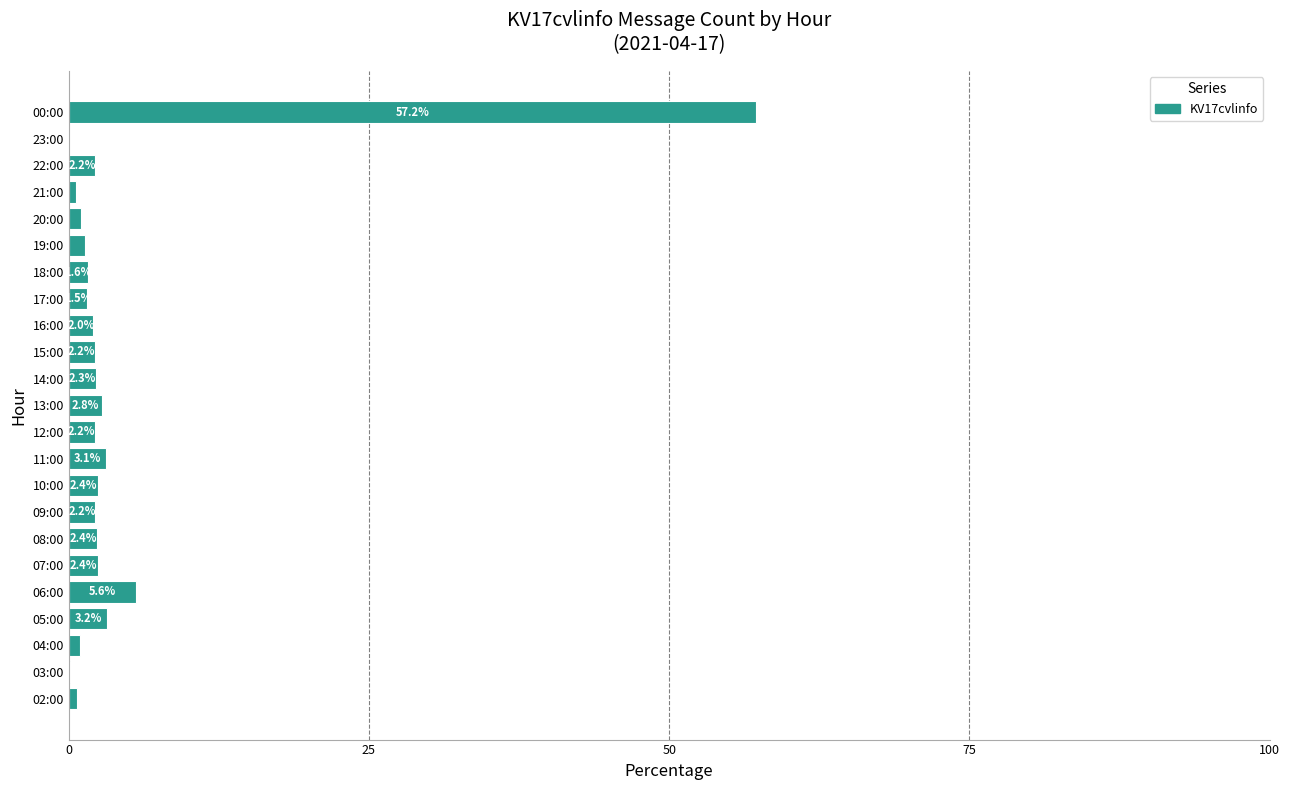

What is the average value?

4.3